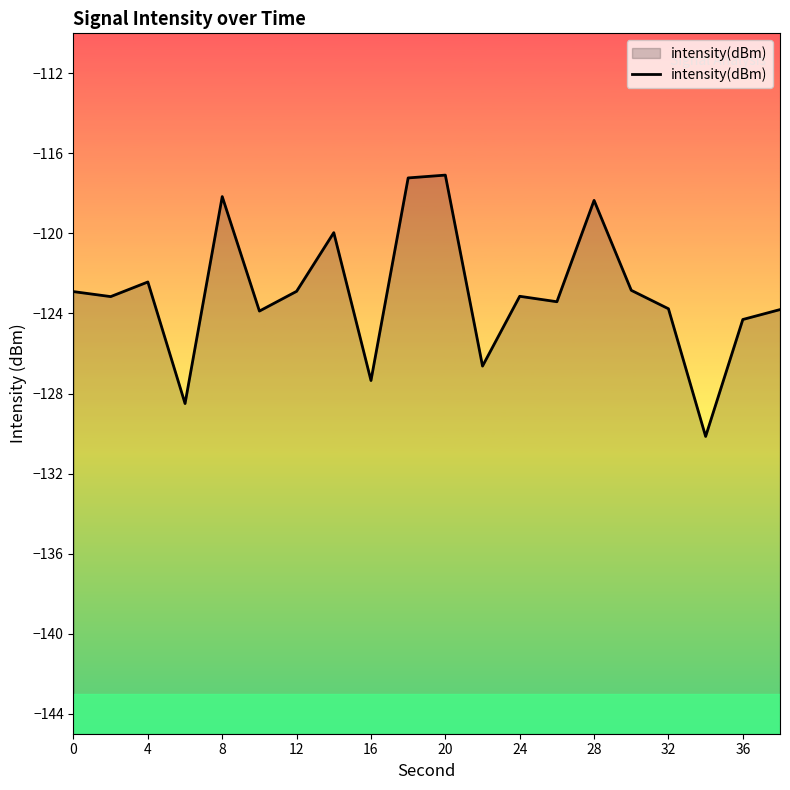

True or false: the data shows -127.3 at 16.

True